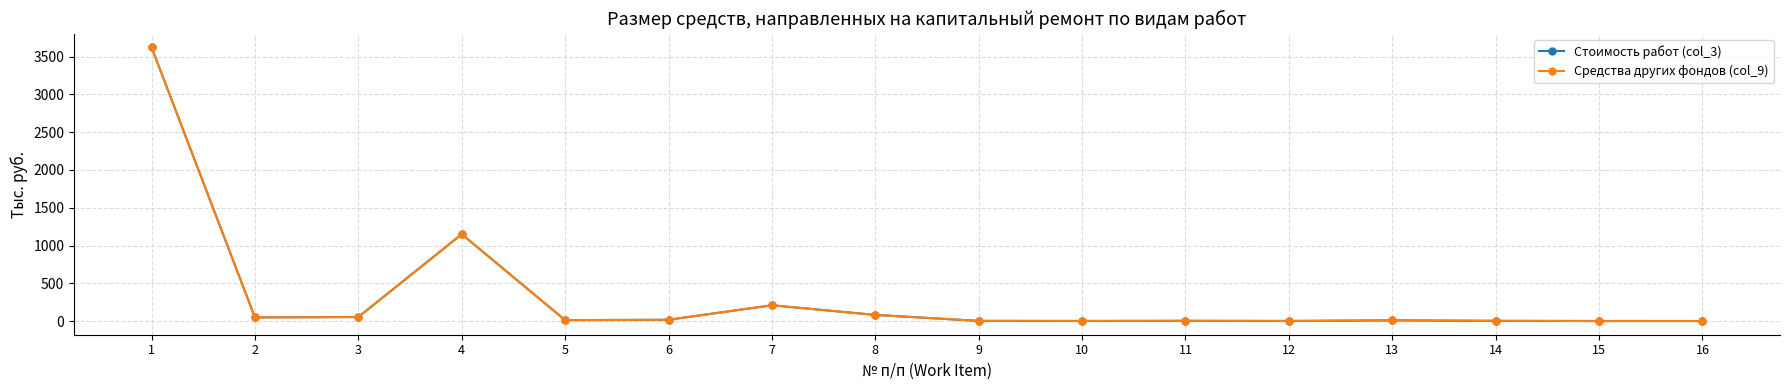

What is the value of the Средства других фондов (col_9) point at the 13th from the left?

9.2